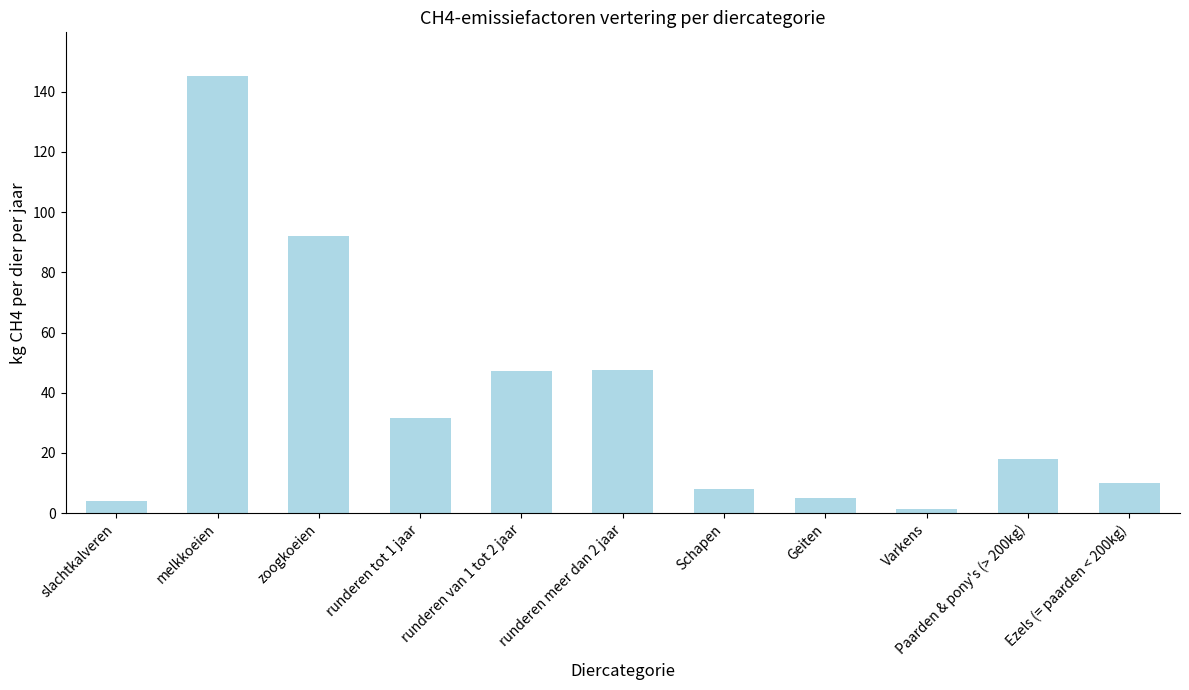

What is the average value?

37.3